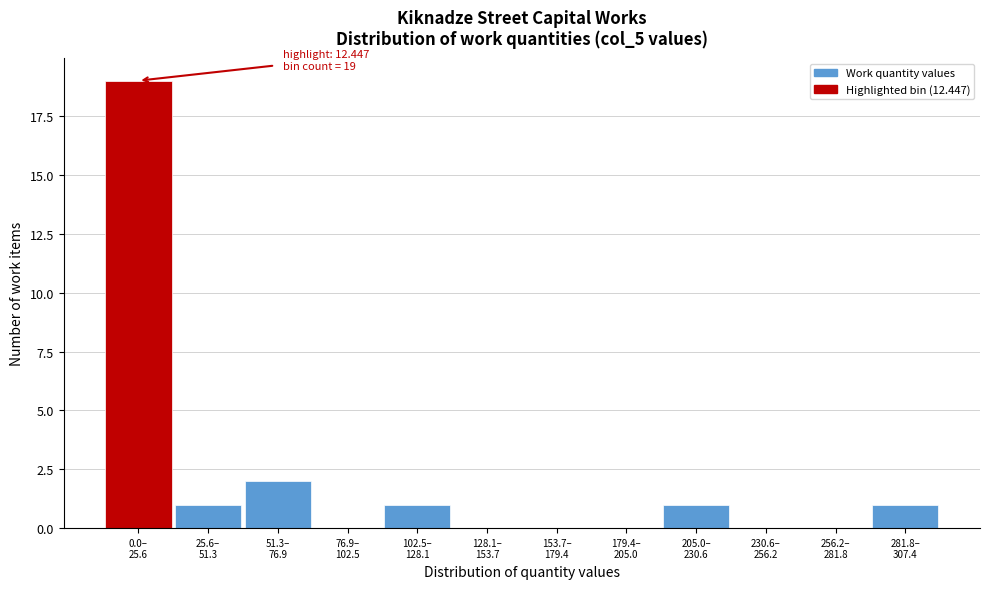

What is the maximum value shown in the chart?

19